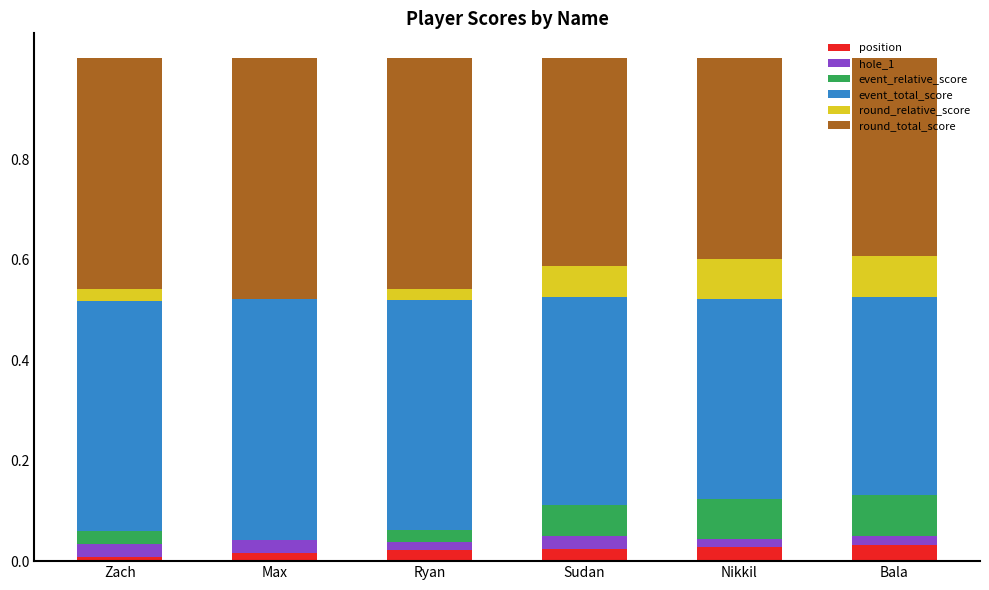

How many event_relative_score values are between 0 and 1?

6